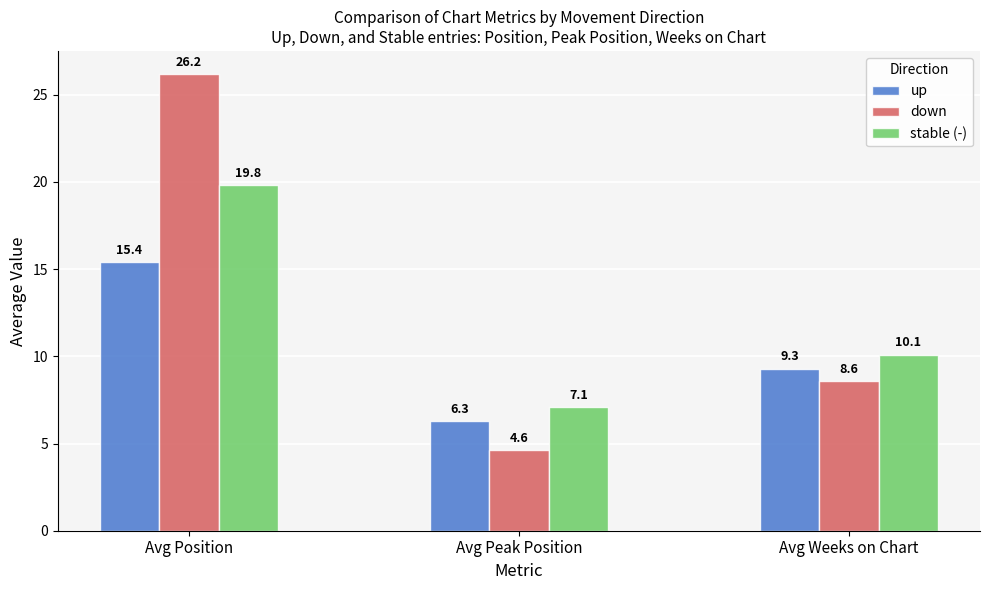

True or false: up has a value of 9.3 at Avg Weeks on Chart.

True